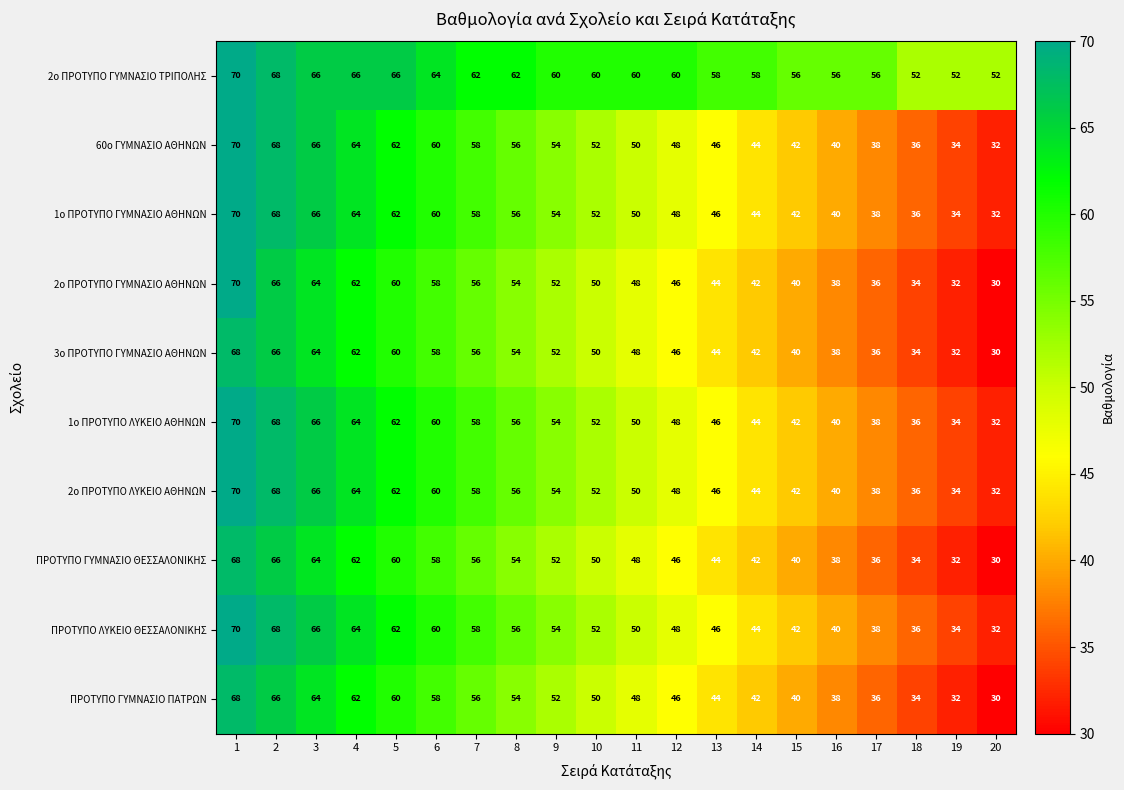

How many data points in ΠΡΟΤΥΠΟ ΓΥΜΝΑΣΙΟ ΘΕΣΣΑΛΟΝΙΚΗΣ are less than 50?

10